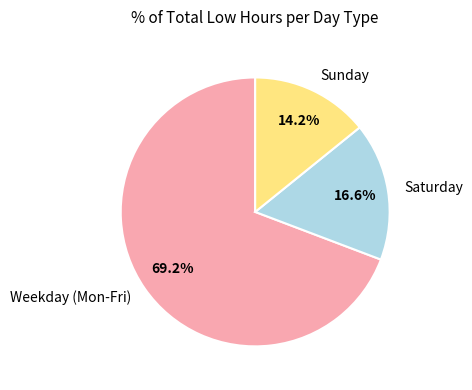

Is there any slice that represents more than half of the pie?

Yes